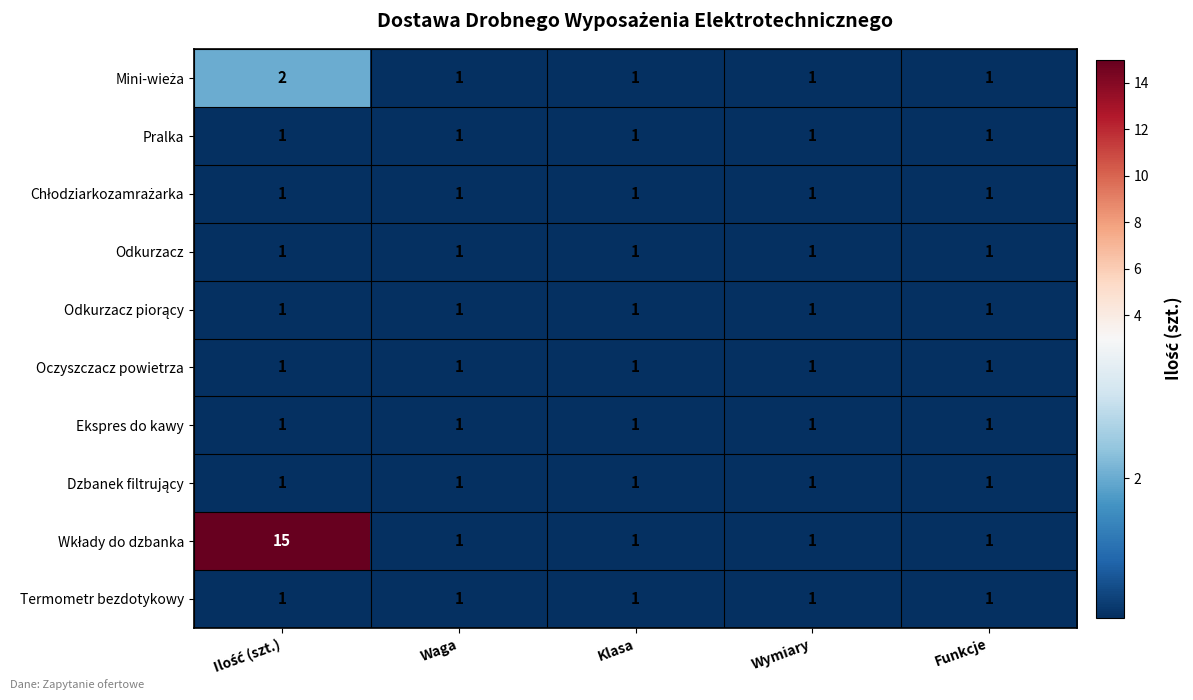

What is the total value across all series at Funkcje?

10